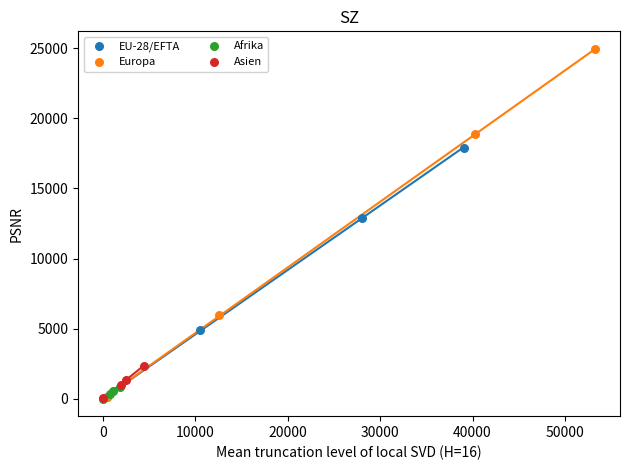

Which series contains the highest Y value?

Europa